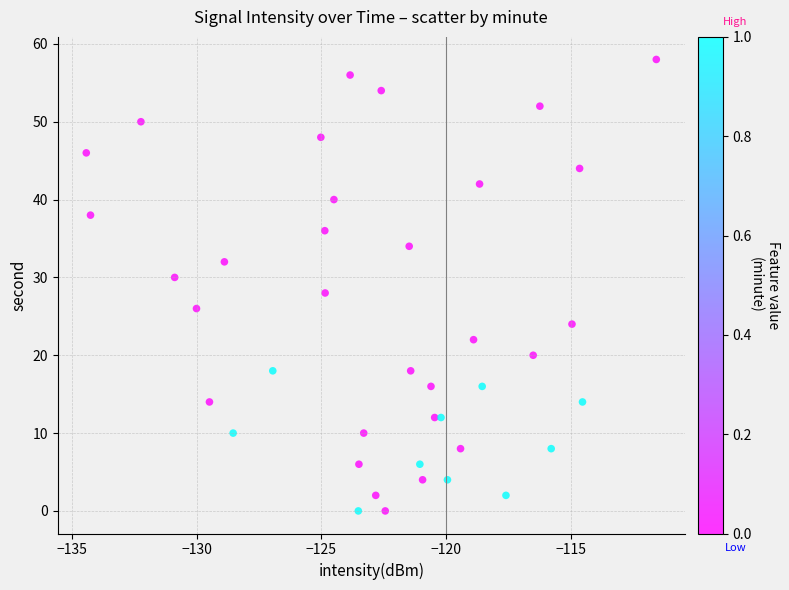

What is the range of Y values (max minus min)?

58